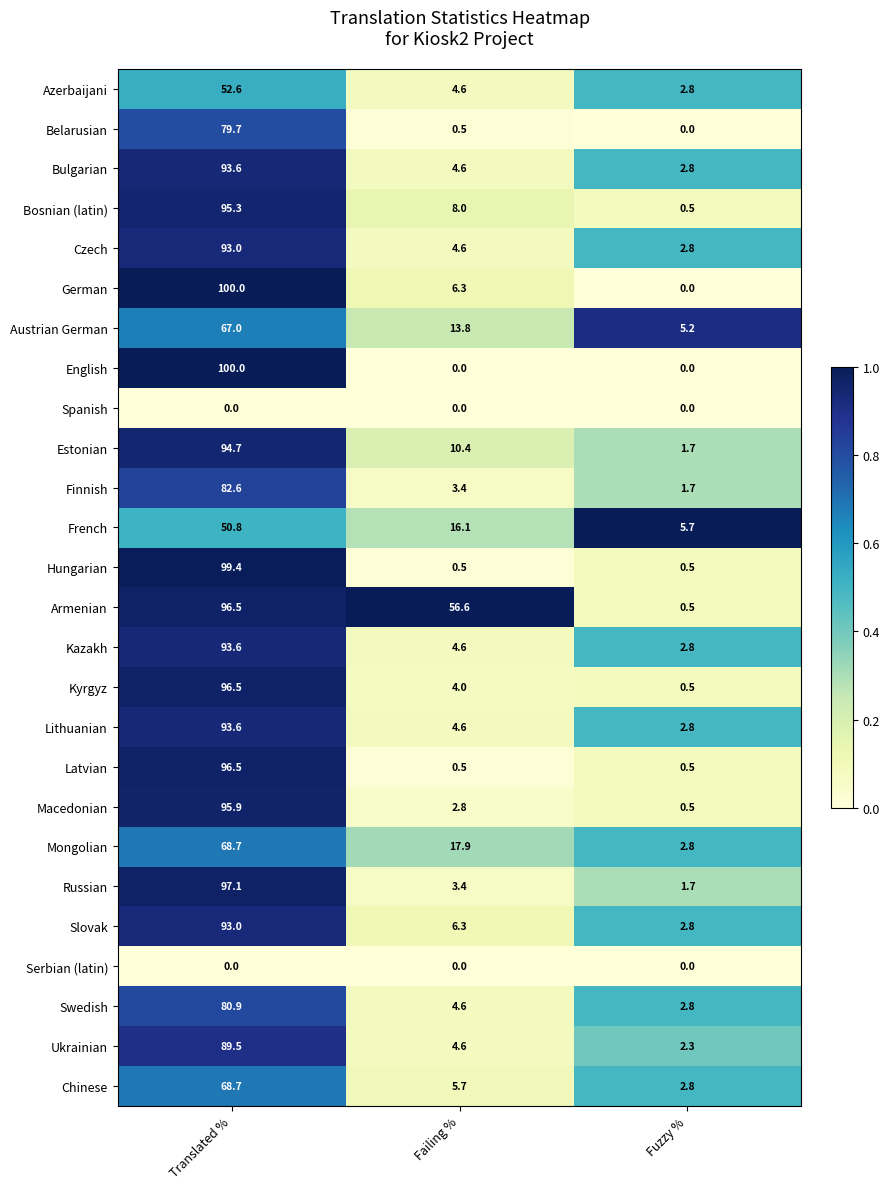

True or false: English has a value of 0.0 at Failing %.

True